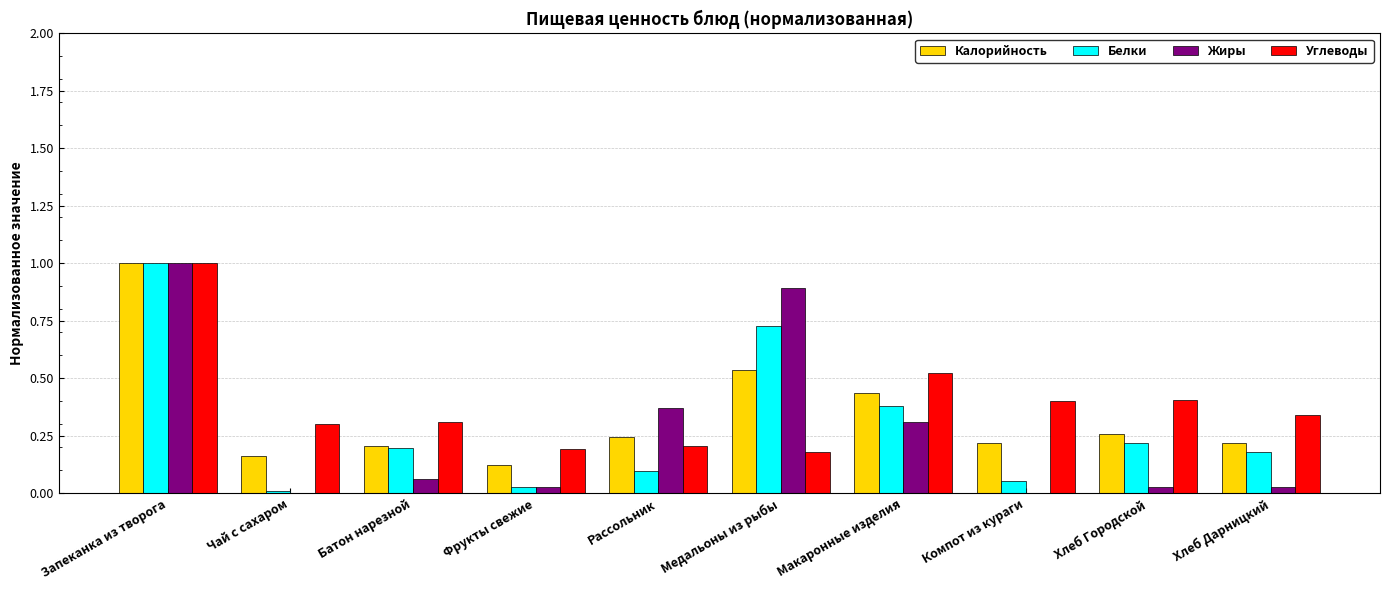

Which series has the largest total across all categories?

Углеводы